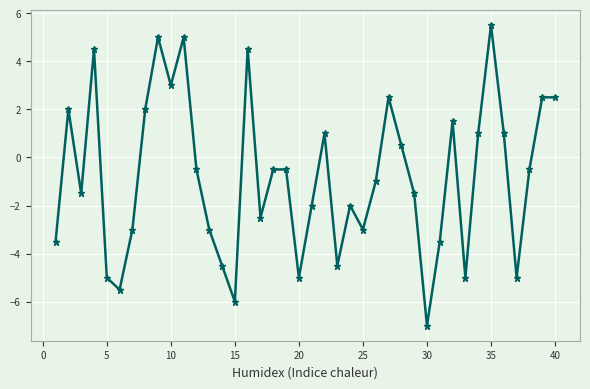

True or false: there are more than 1 points higher than both neighbors.

True